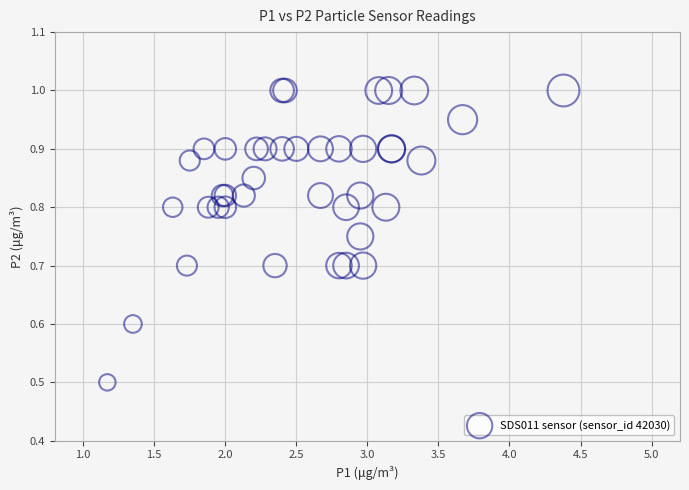

What Y value in the scatter plot is closest to 0?

0.5